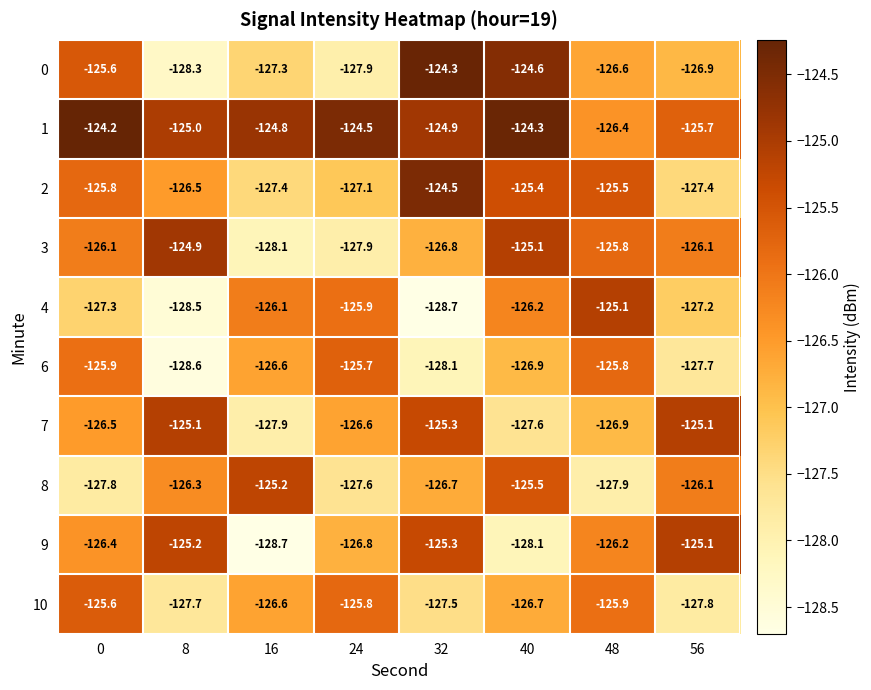

What is the greatest value displayed?

-124.2